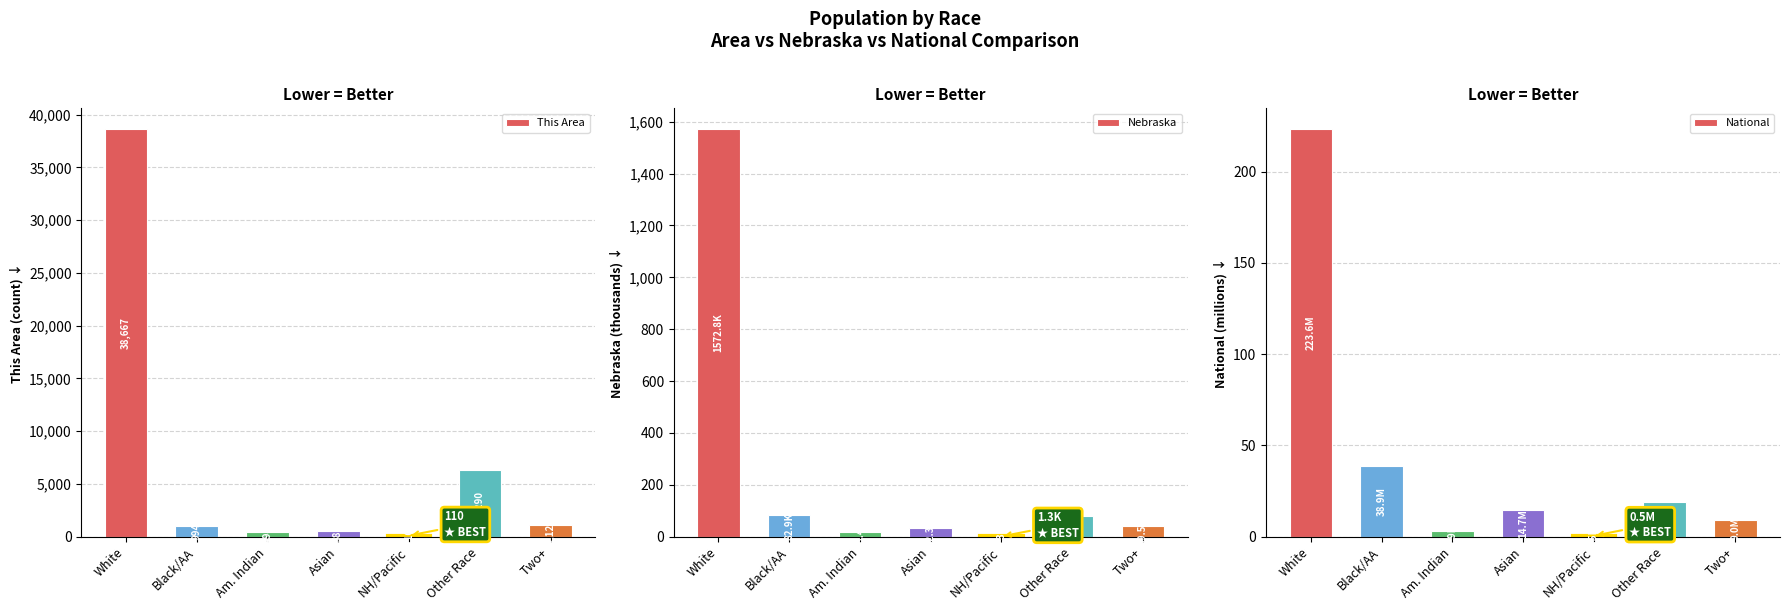

What position from the left is White?

1